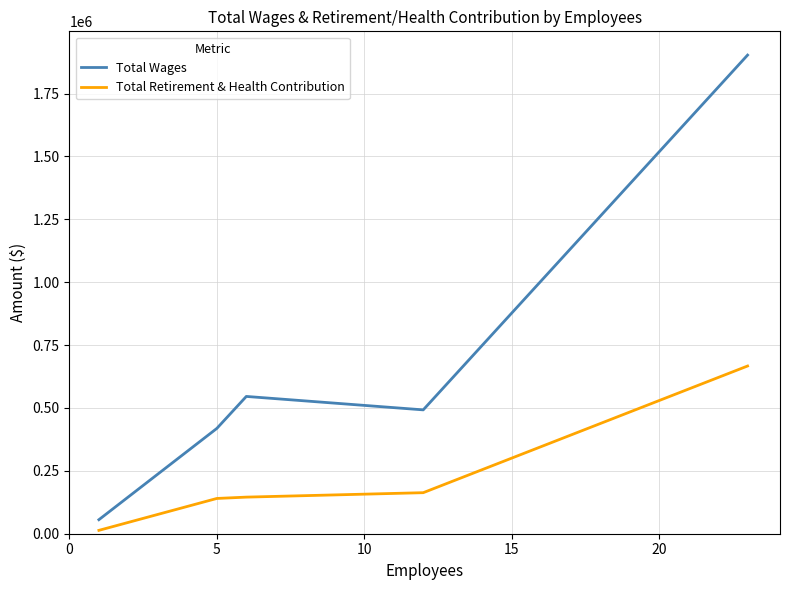

Does the chart display data point markers on the line(s)?

No